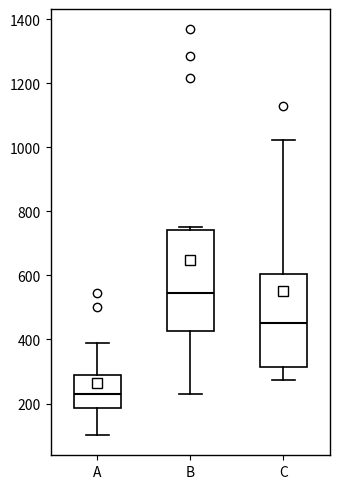

Comparing the boxes themselves (not the whiskers), which one is the tallest?

B